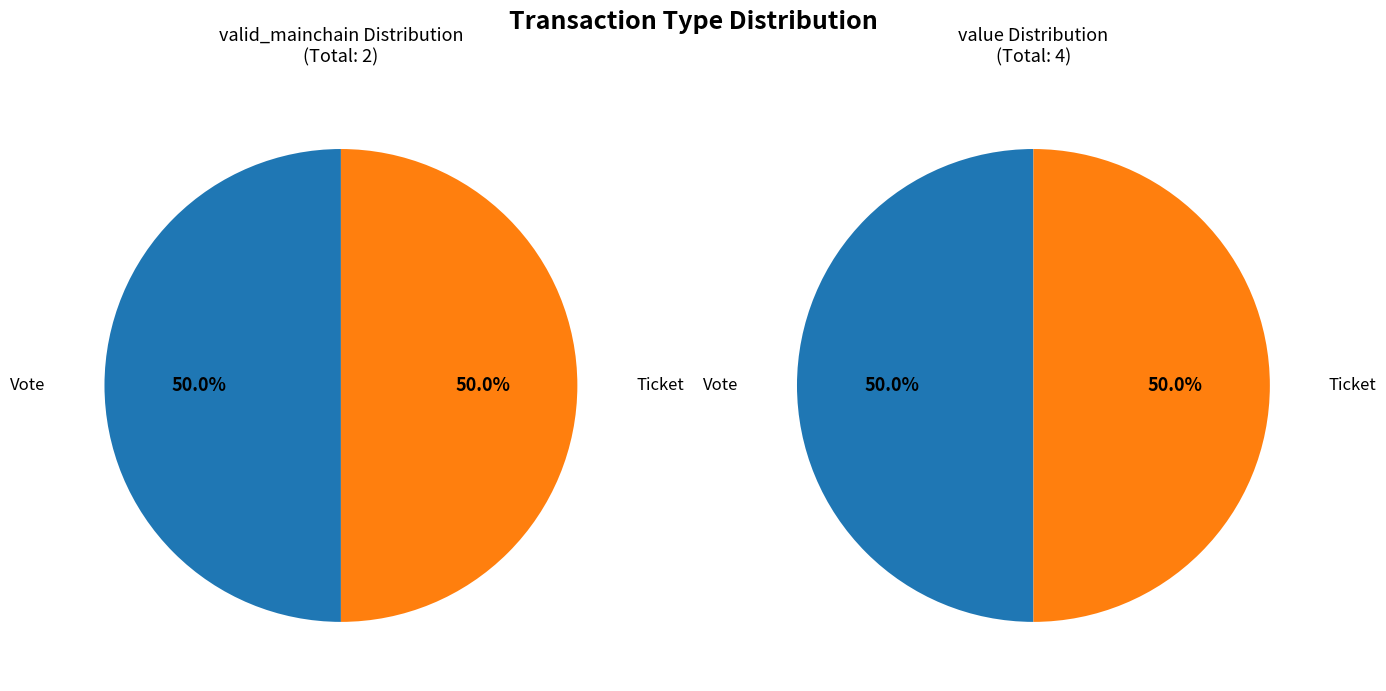

Which category accounts for the majority?

Vote